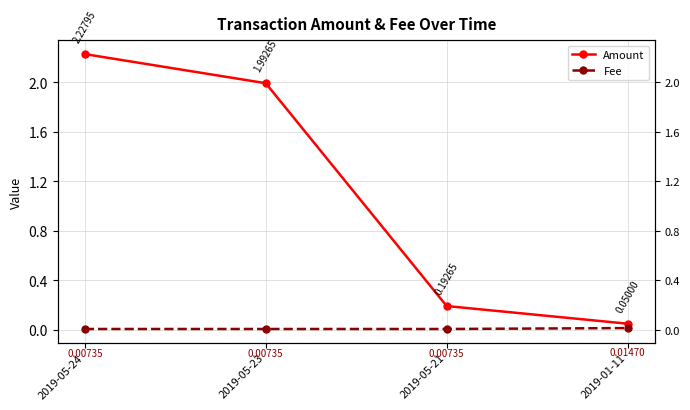

How many lines are shown in the chart?

2